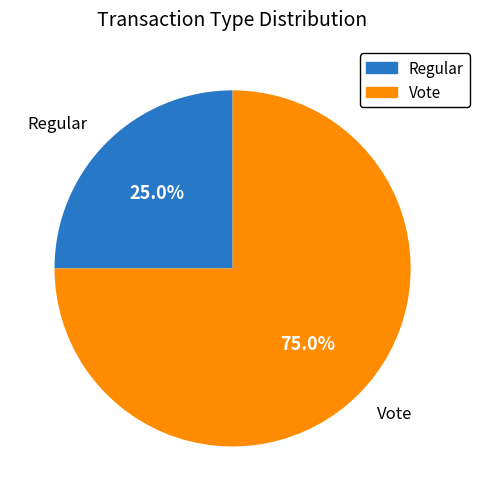

What is the ratio of the value at Vote to the value at Regular?

3.0